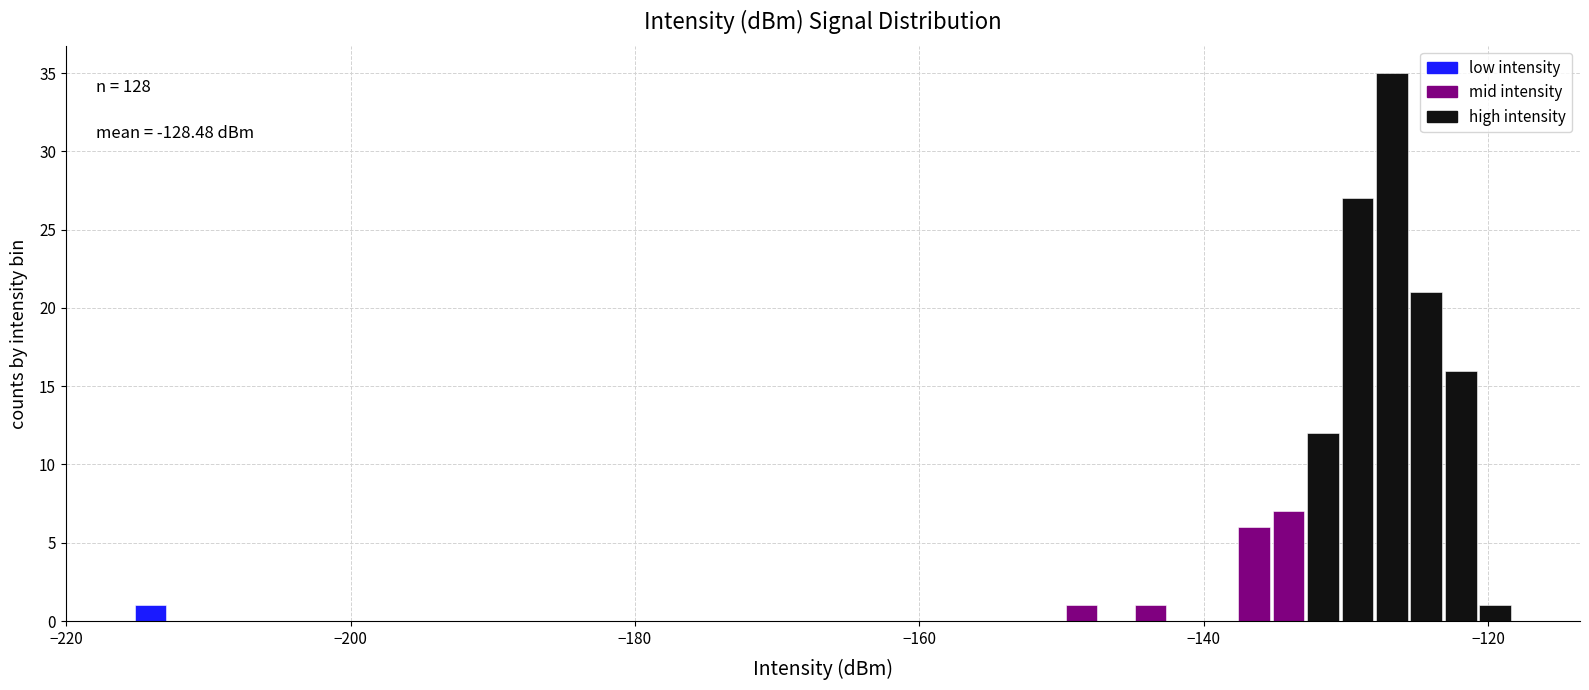

Around what value on the x-axis is the tallest bar? Give the approximate position of its centre, as read against the axis.

-126